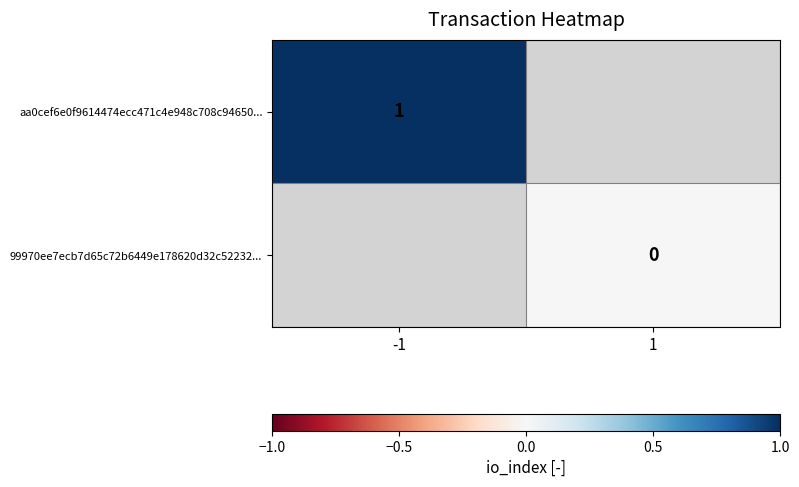

Between 1 and -1, which is larger?

-1